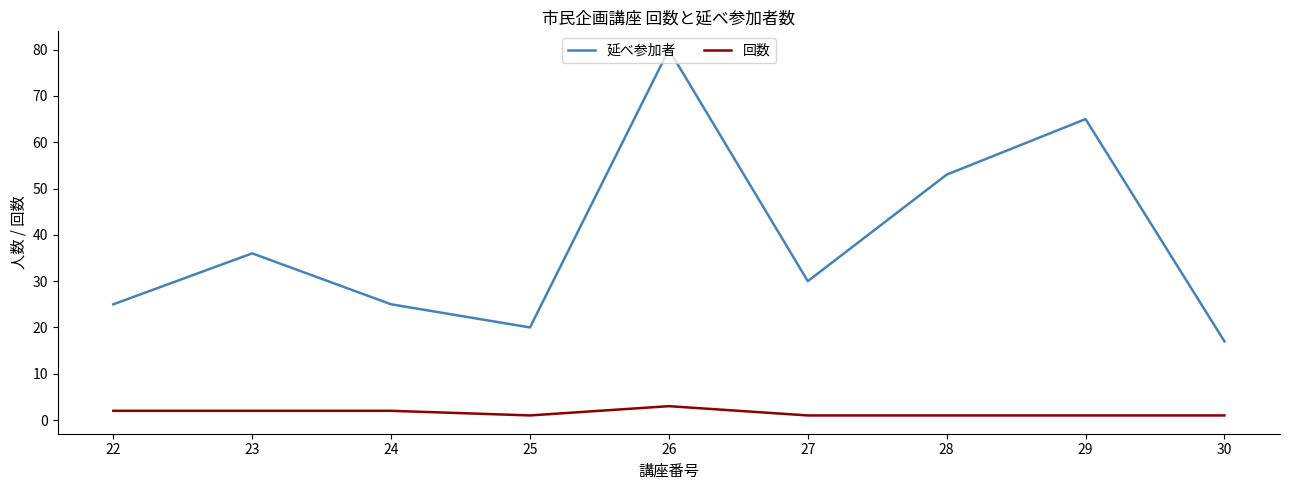

At which label does 延べ参加者 first exceed 30?

23